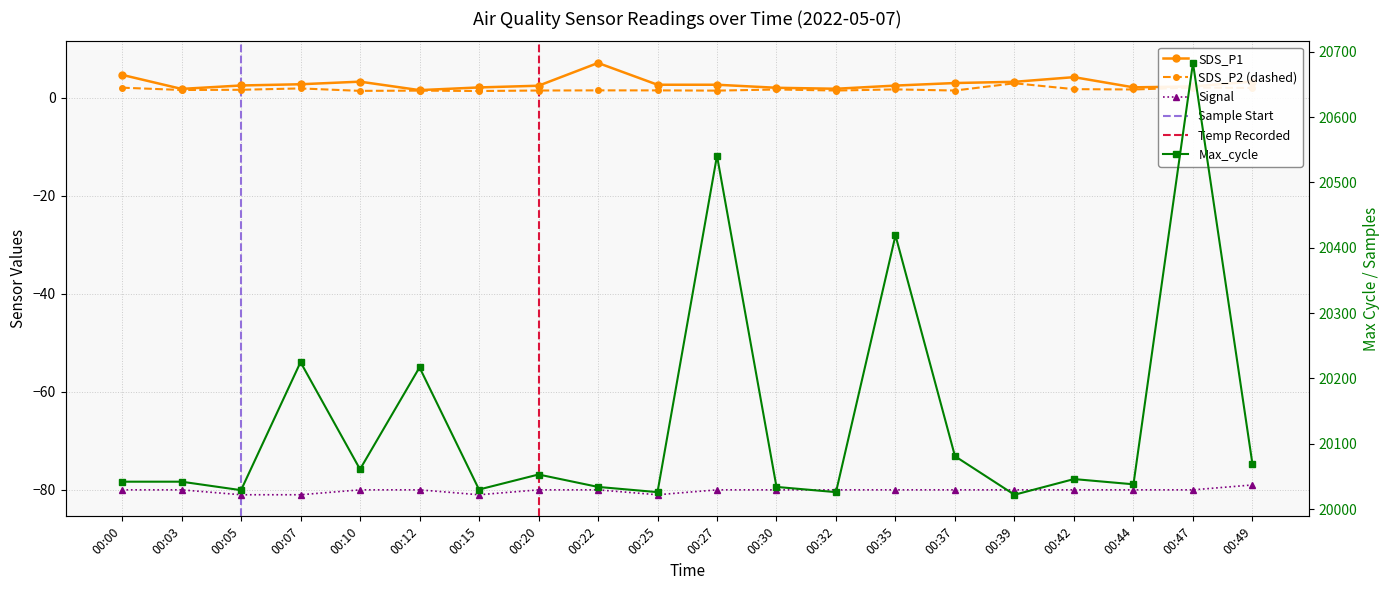

How many Signal values are between -80 and -79?

16